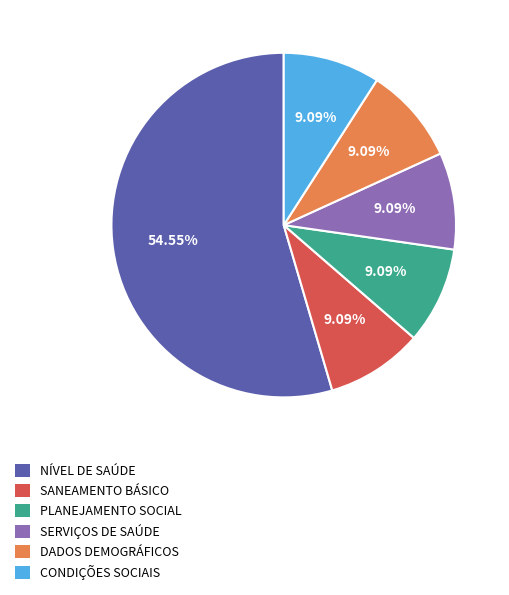

Does NÍVEL DE SAÚDE represent more than half of the total?

Yes